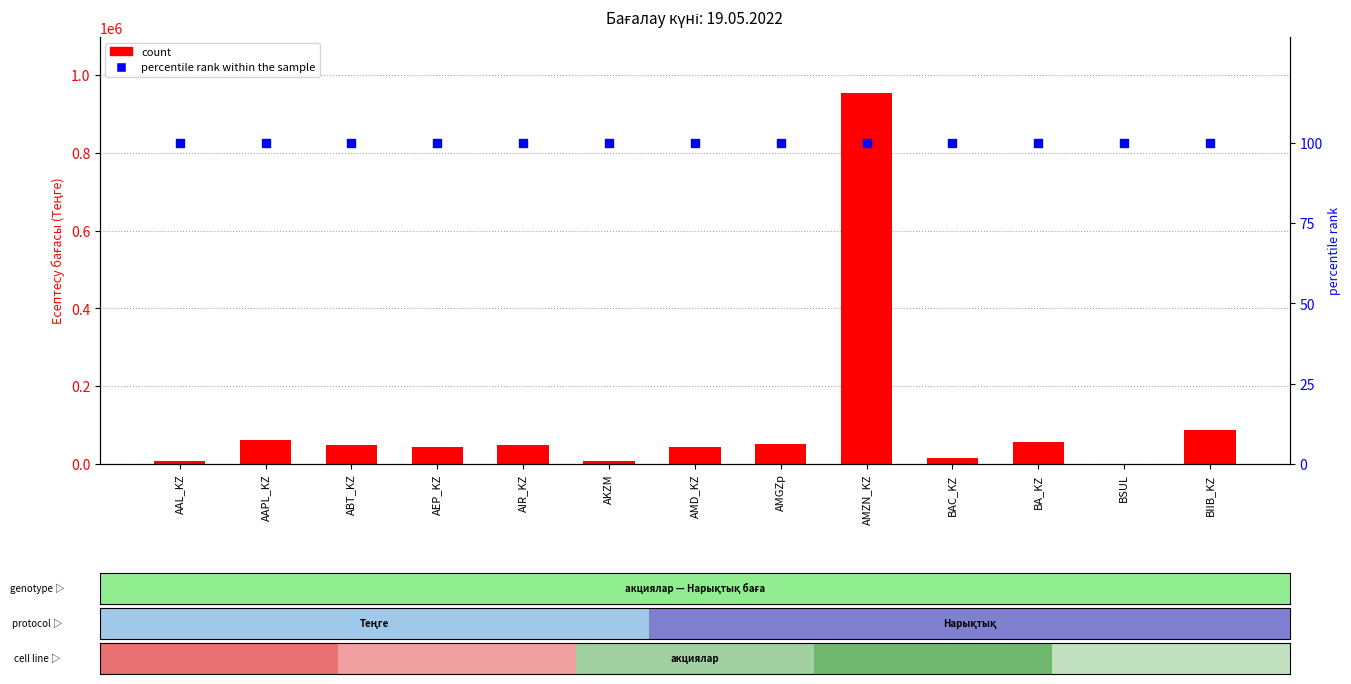

Which series contains the highest Y value?

count